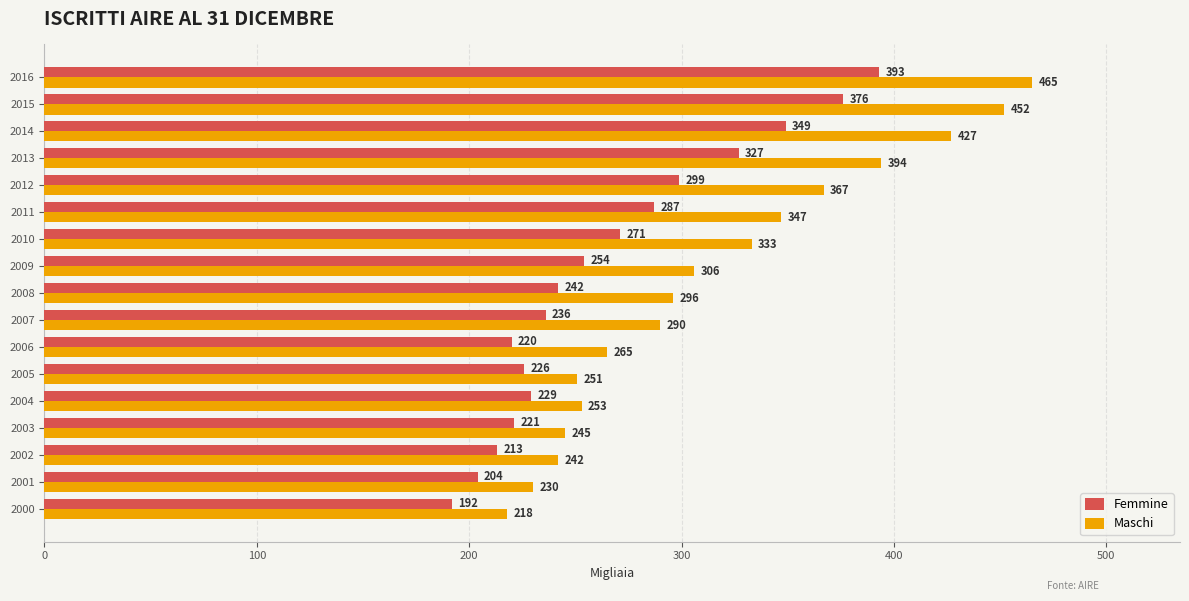

Rank the series by their average value, from lowest to highest.

Femmine, Maschi